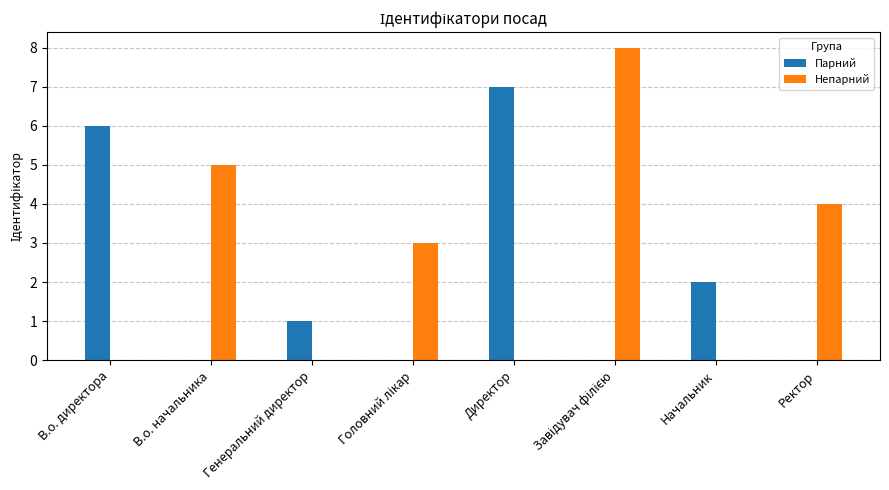

What is the highest value of the Непарний series?

8